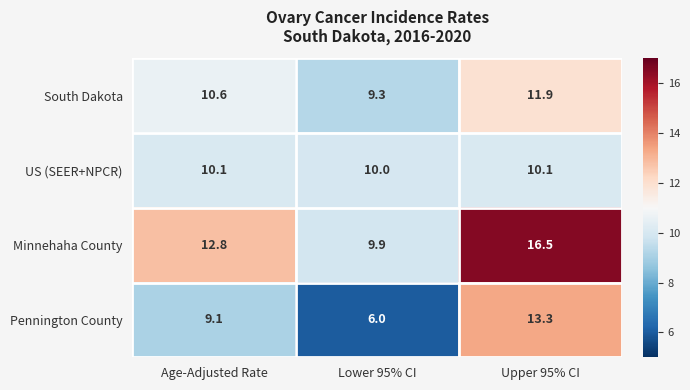

At how many categories does at least one series exceed 13?

1